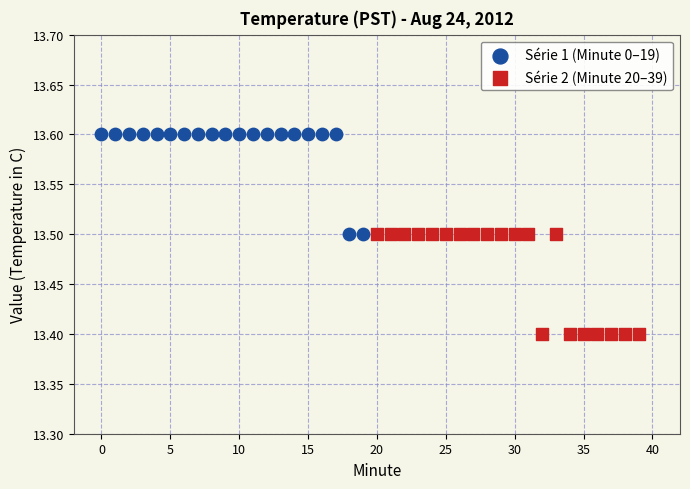

Which series reaches the minimum Y coordinate?

Série 2 (Minute 20–39)